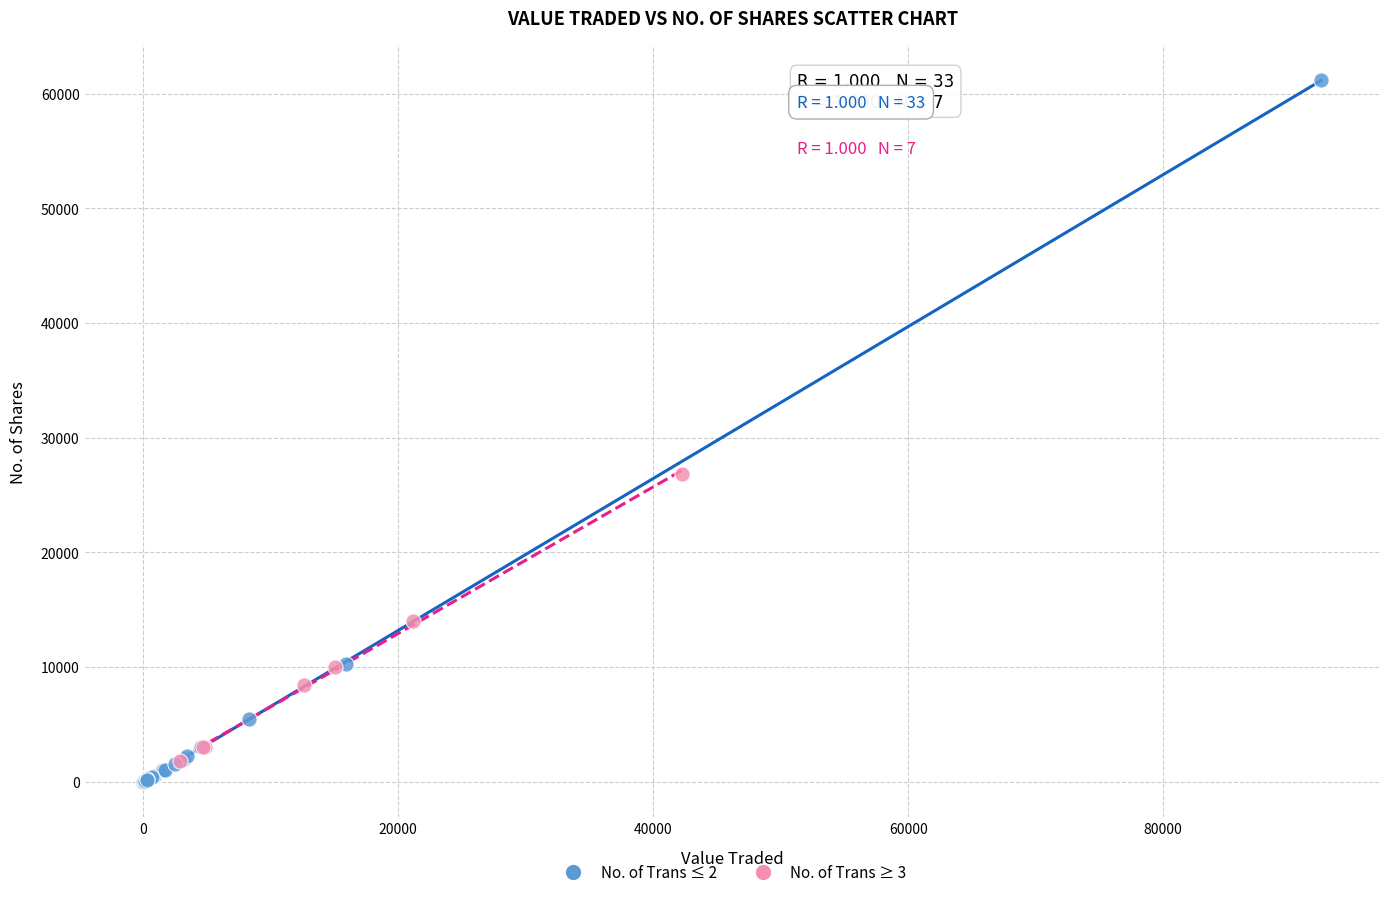

Which series reaches the maximum Y coordinate?

No. of Trans ≤ 2